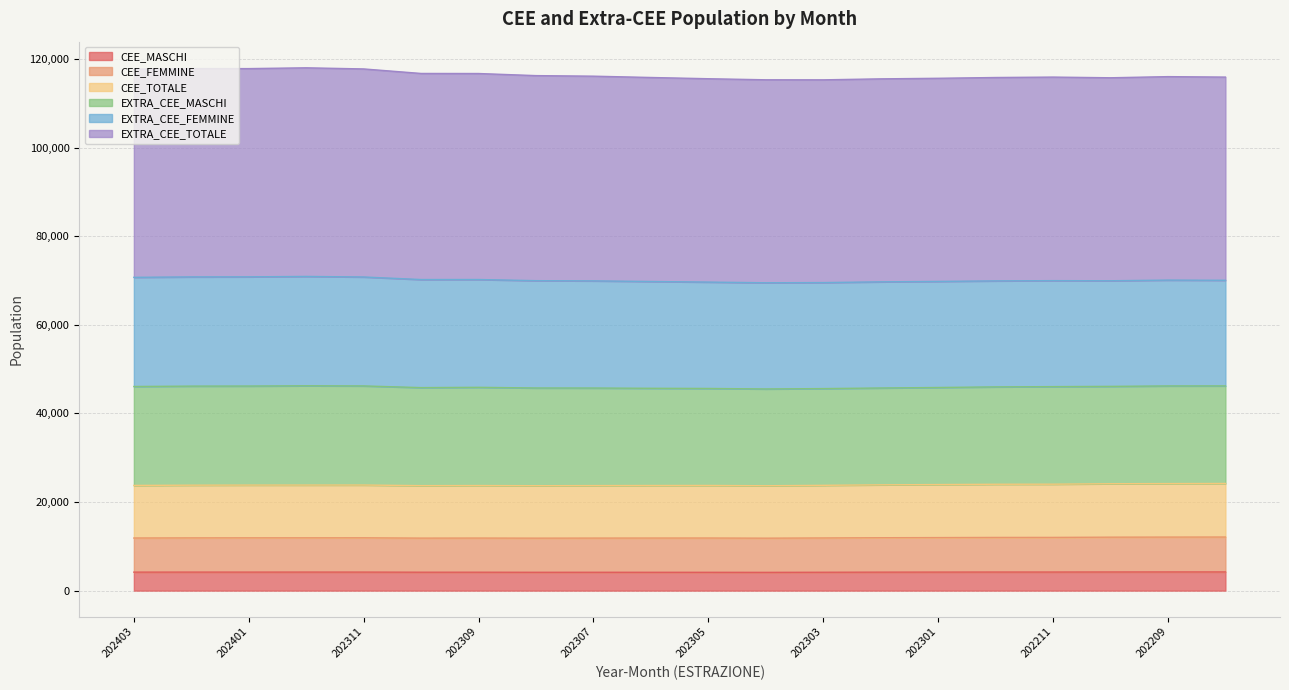

Is it true that EXTRA_CEE_MASCHI equals 27235 at 202305?

False